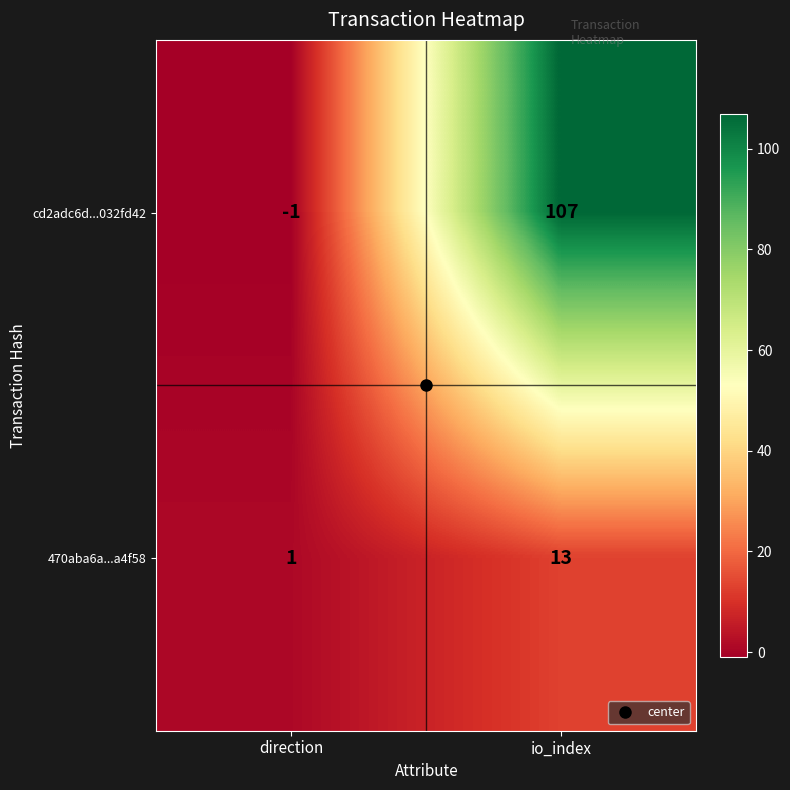

What is the sum of all cd2adc6d...032fd42 values?

106